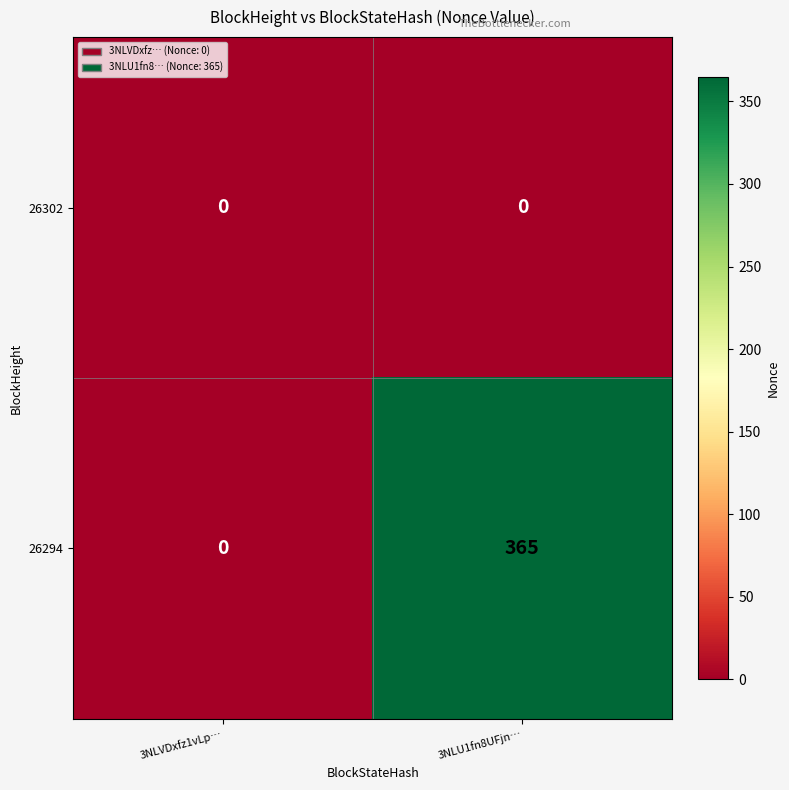

Is it true that 26294 equals 0 at 3NLVDxfz1vLp…?

True